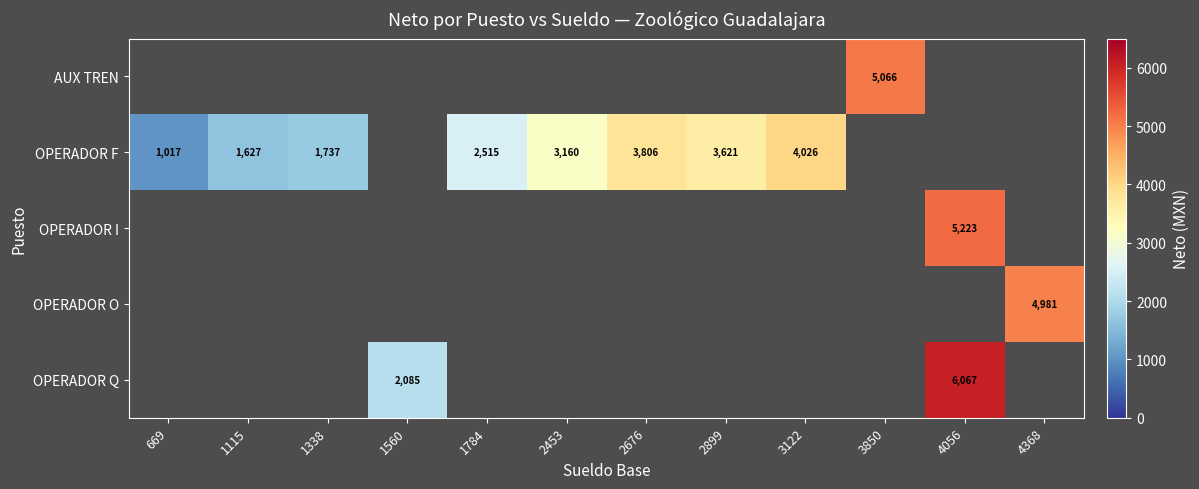

The value of OPERADOR Q at 1115 is 0.0. True or false?

True